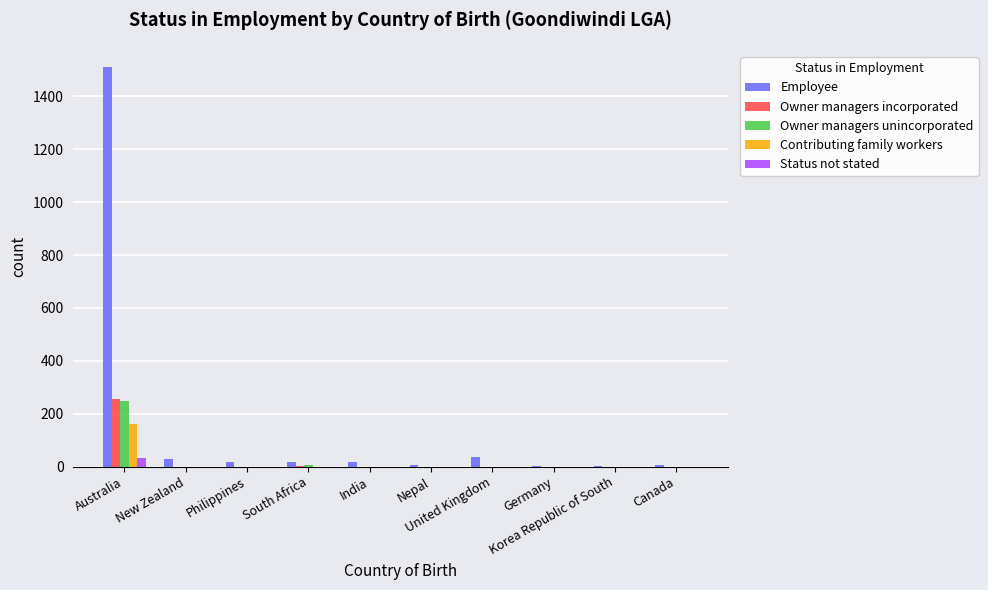

Which series has the largest total across all categories?

Employee